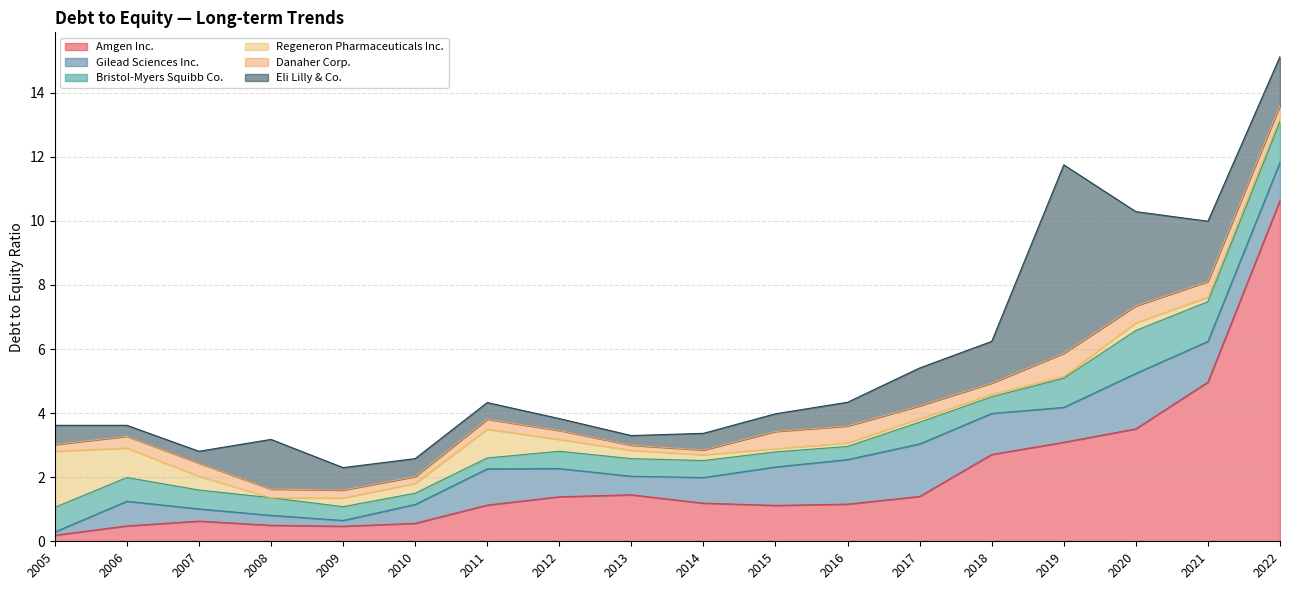

Between 2015 and 2010, which is larger?

2015